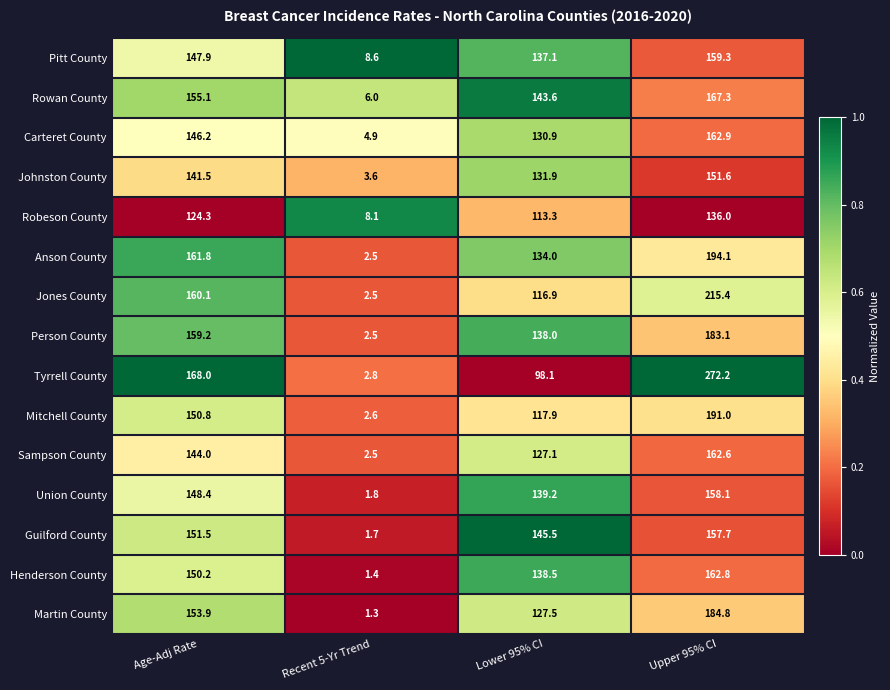

List the series in order of their peak value, lowest first.

Robeson County, Johnston County, Guilford County, Union County, Pitt County, Sampson County, Henderson County, Carteret County, Rowan County, Person County, Martin County, Mitchell County, Anson County, Jones County, Tyrrell County